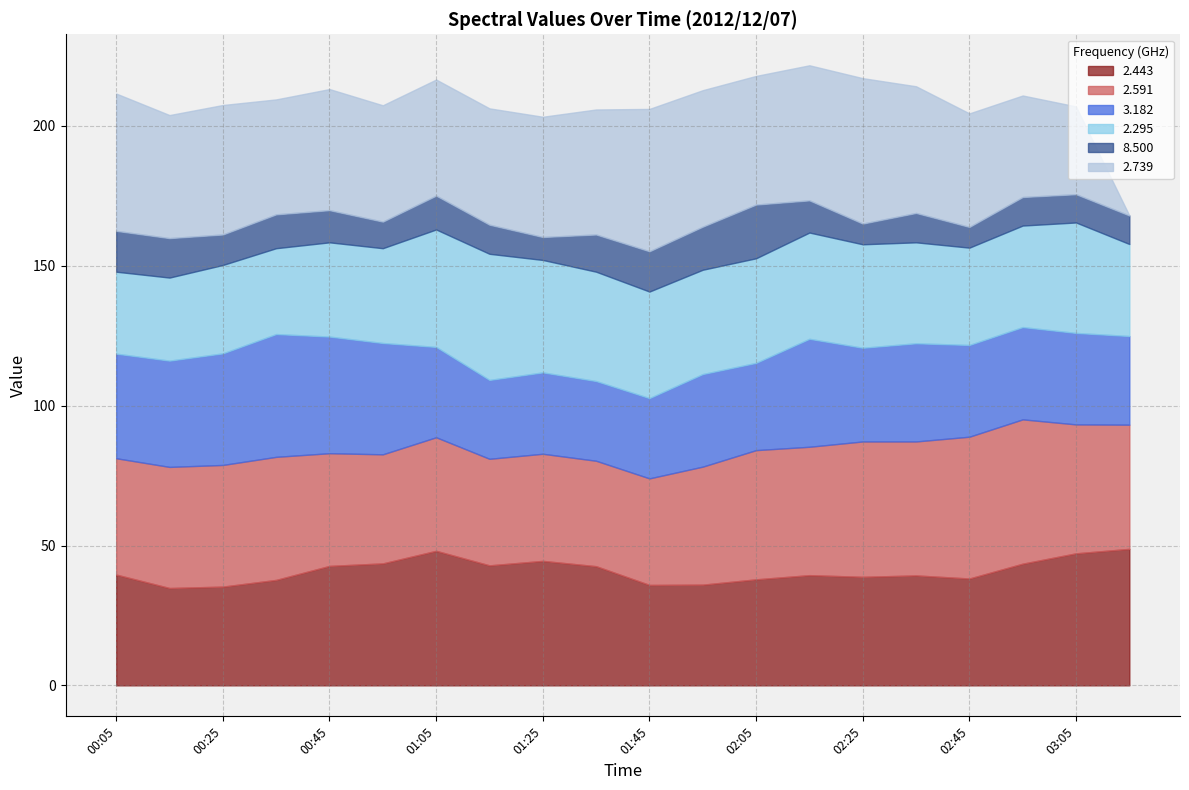

Which series has the largest range (max minus min)?

2.739